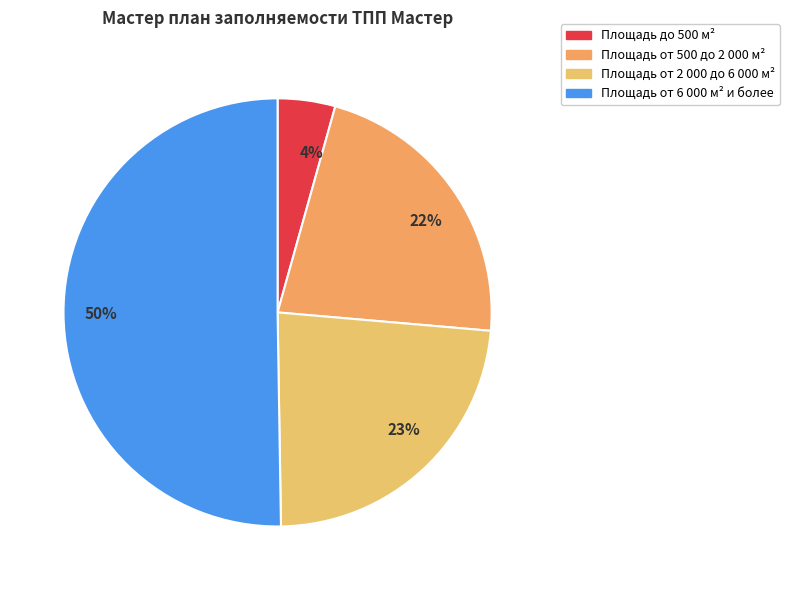

How many segments does this pie chart have?

4